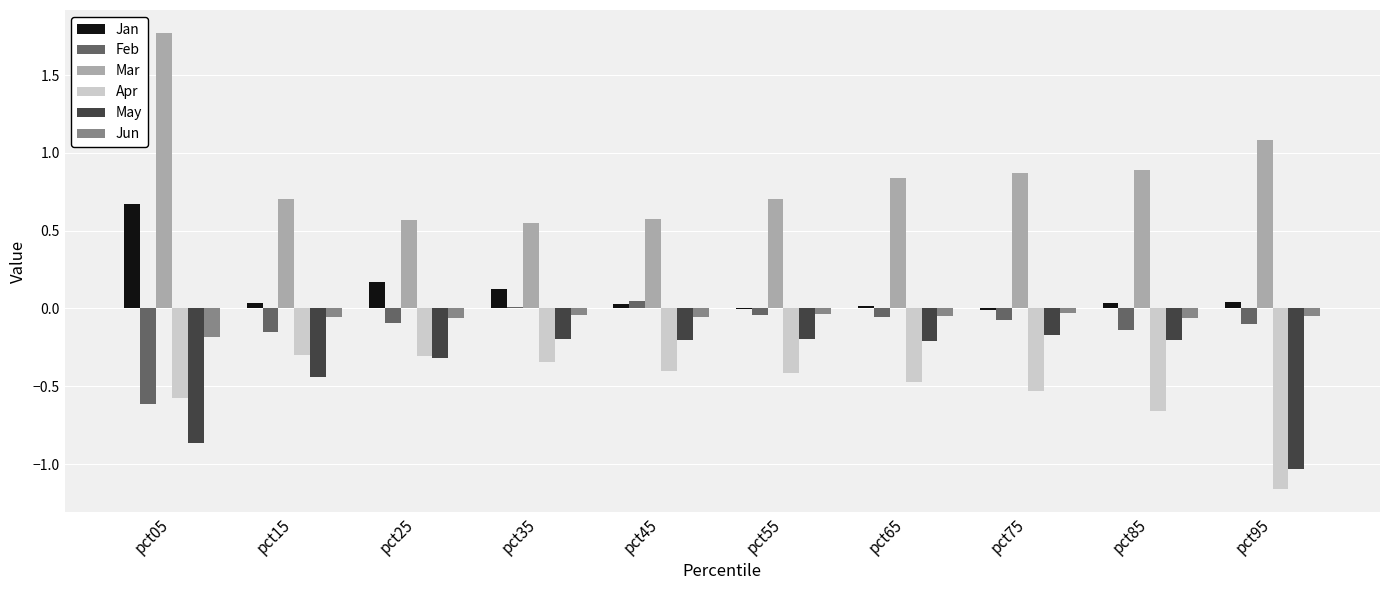

Is the value of Feb at pct45 greater than the value of Apr at pct95?

Yes